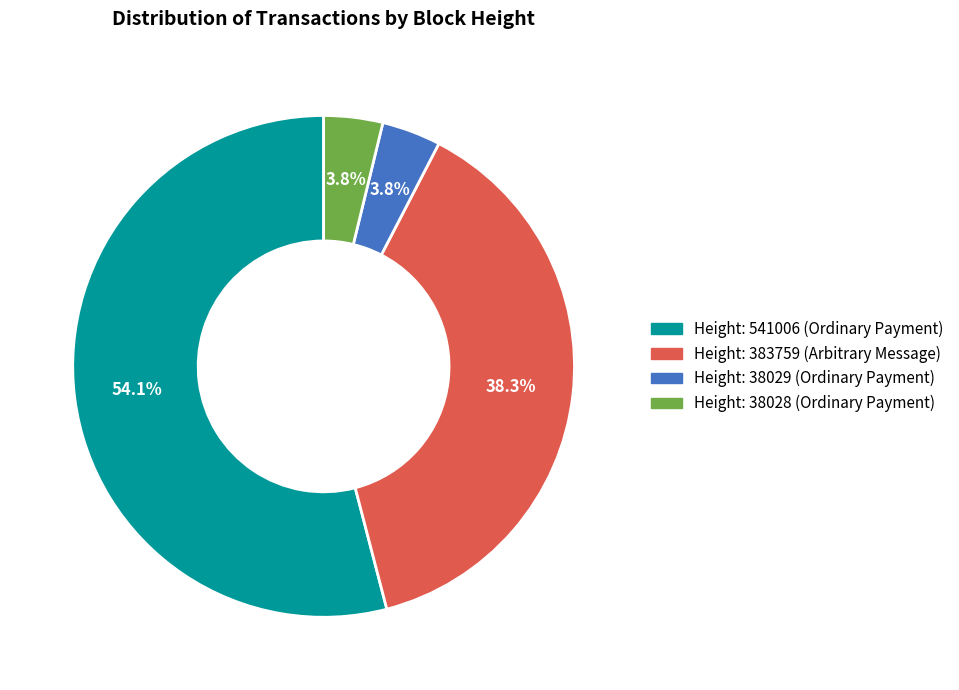

Between Height: 541006 (Ordinary Payment) and Height: 38029 (Ordinary Payment), which is larger?

Height: 541006 (Ordinary Payment)